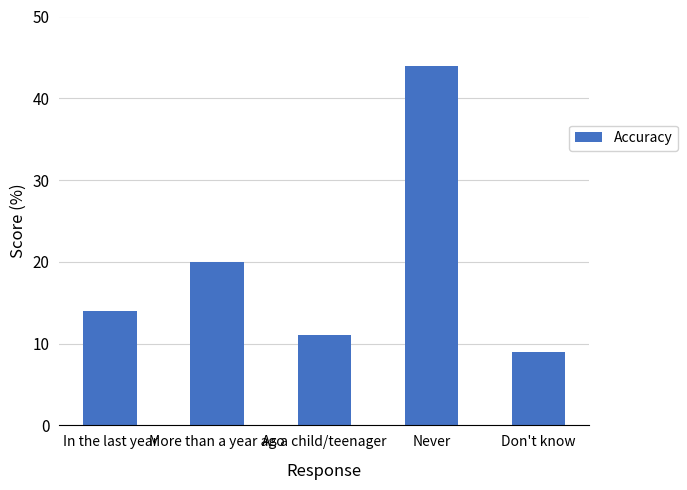

How many bars are there in total?

5